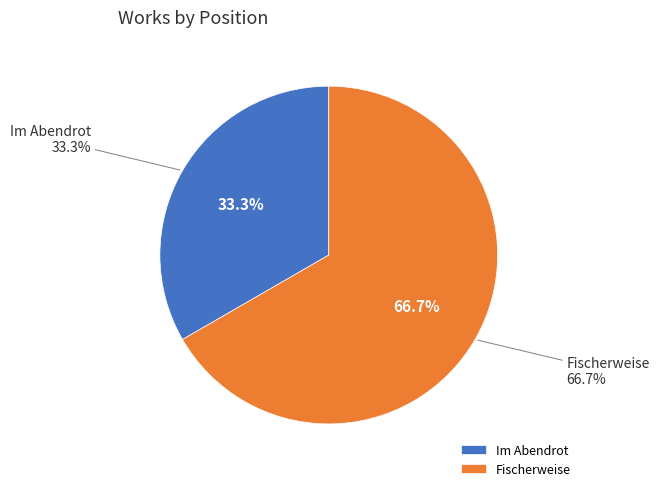

To the nearest percent, what is the average slice percentage?

50%